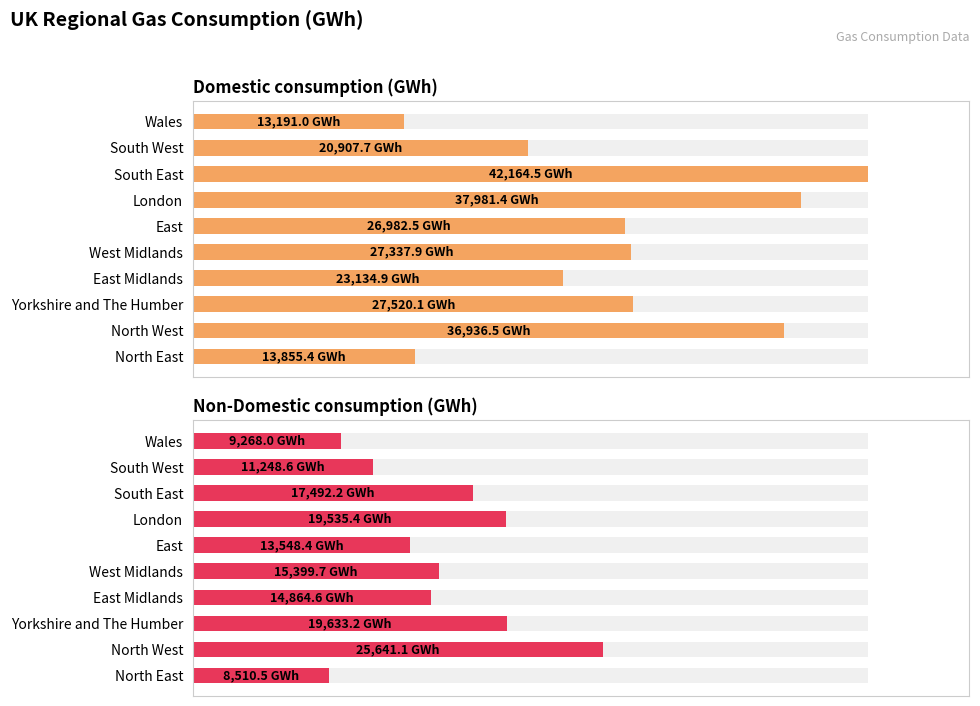

Which series changed the most between North East and South West?

Domestic consumption (GWh)